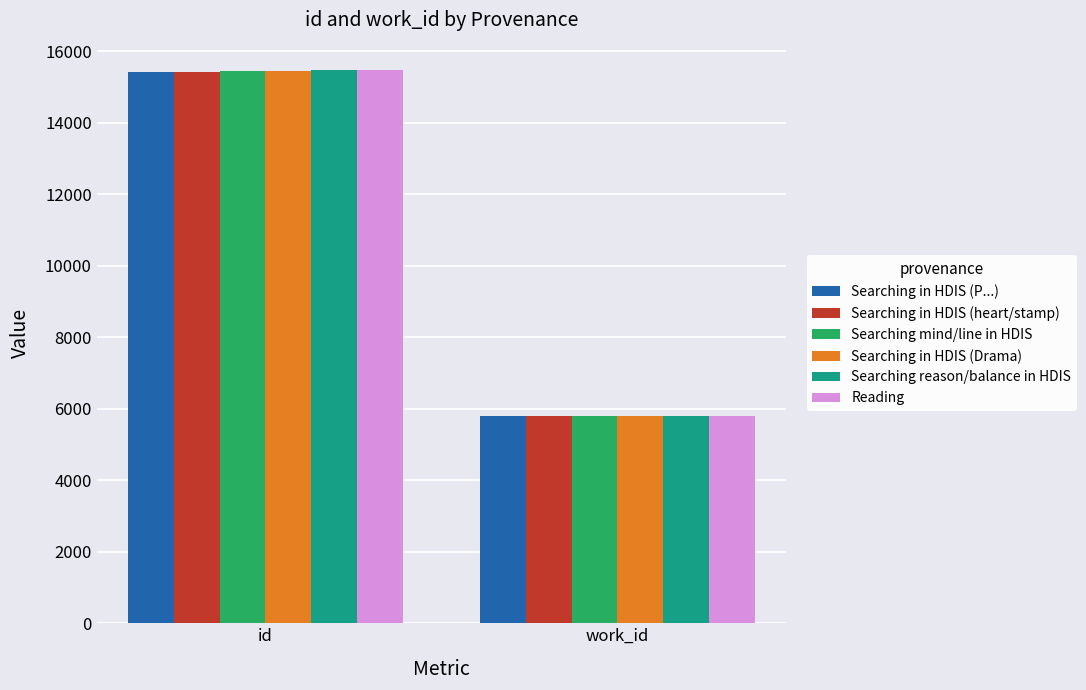

At which label is Searching in HDIS (heart/stamp) closest to 10611?

work_id